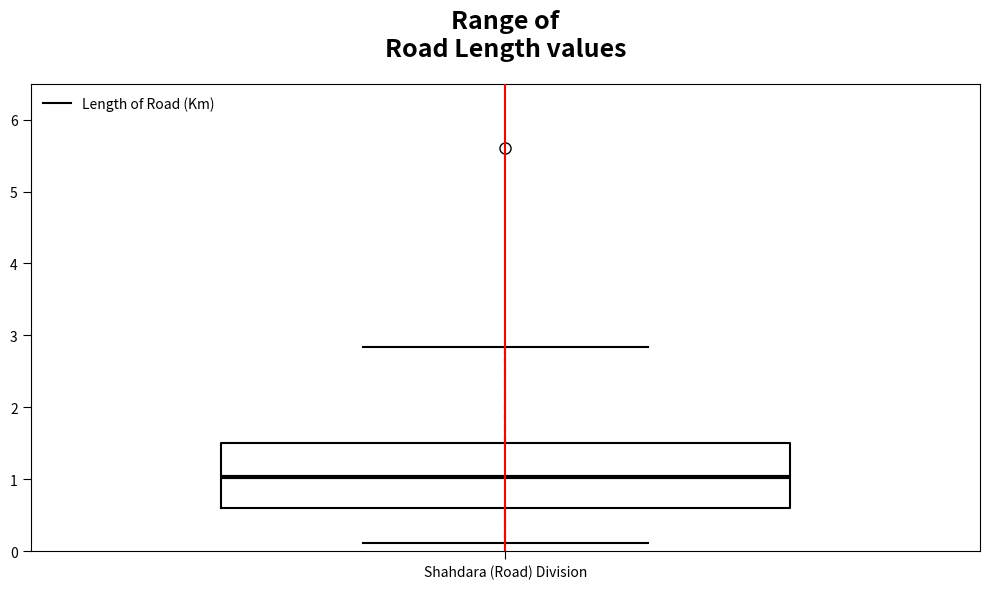

Where is the upper edge of the box for Shahdara (Road) Division on the y-axis? The values are not printed on the chart, so give them approximately, as read against the axis.

1.5